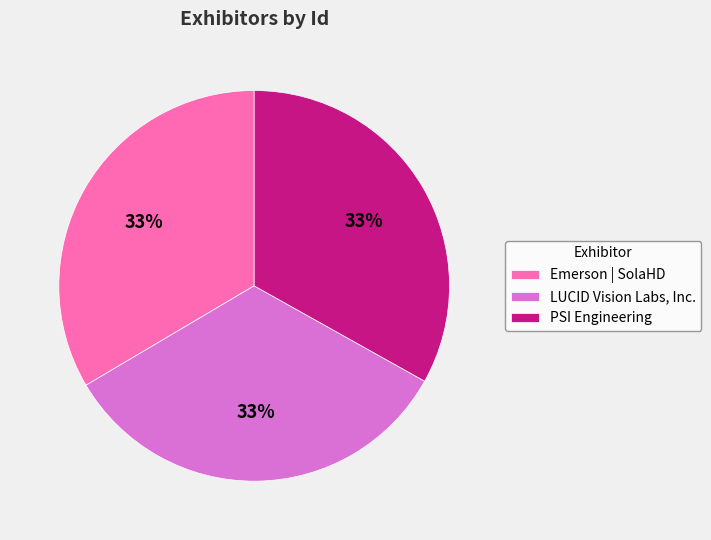

True or false: PSI Engineering accounts for 22% of the total.

False